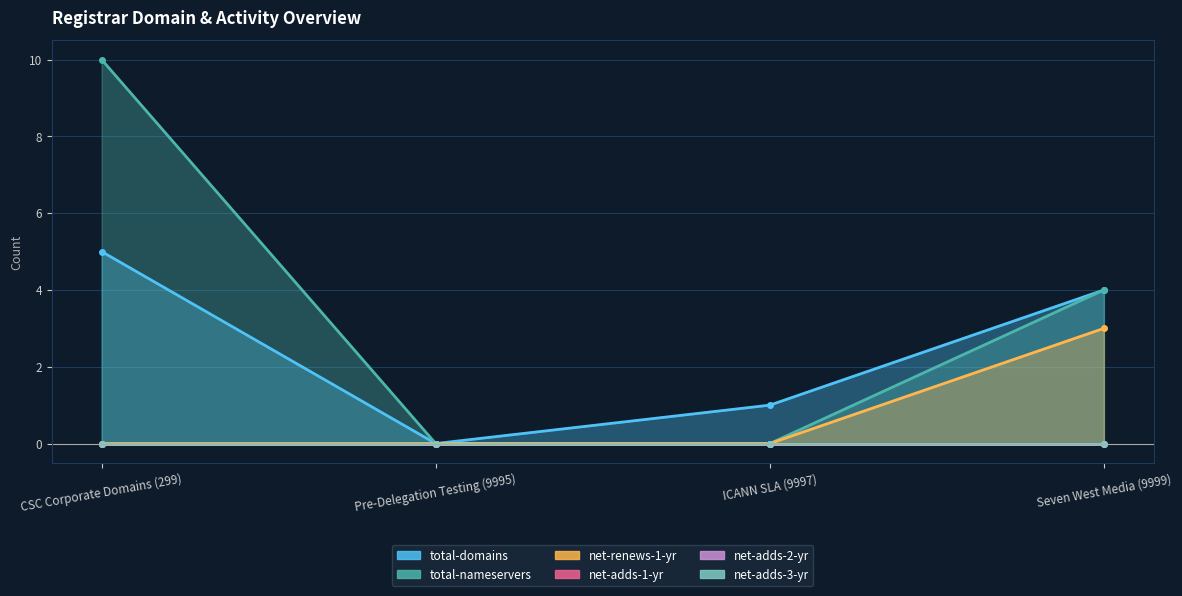

What is the total value across all series at ICANN SLA (9997)?

1